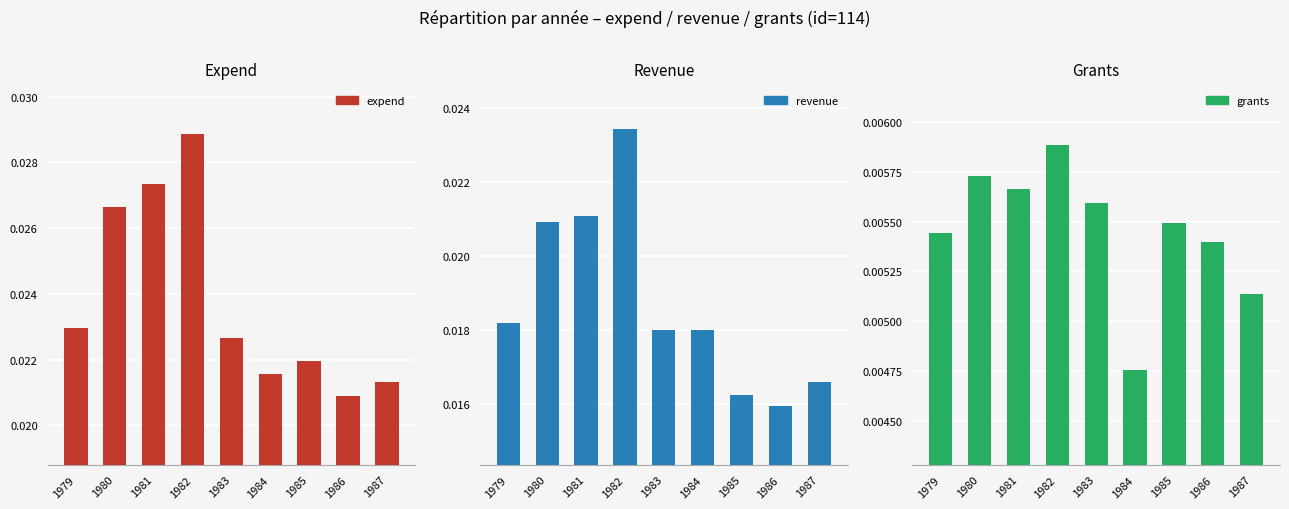

Does the chart contain stacked bars?

No